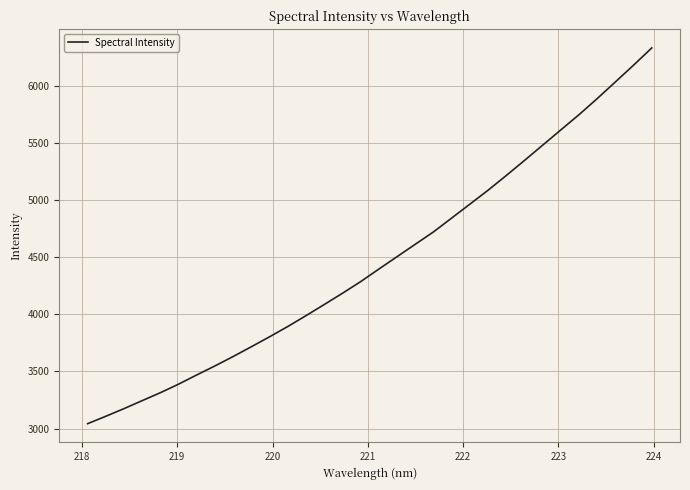

What is the minimum value shown in the chart?

3042.5